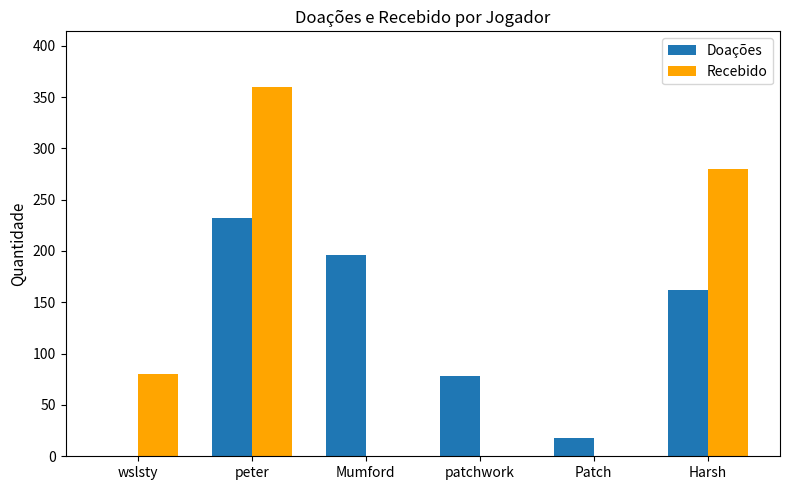

At which category is the sum across all series the highest?

peter